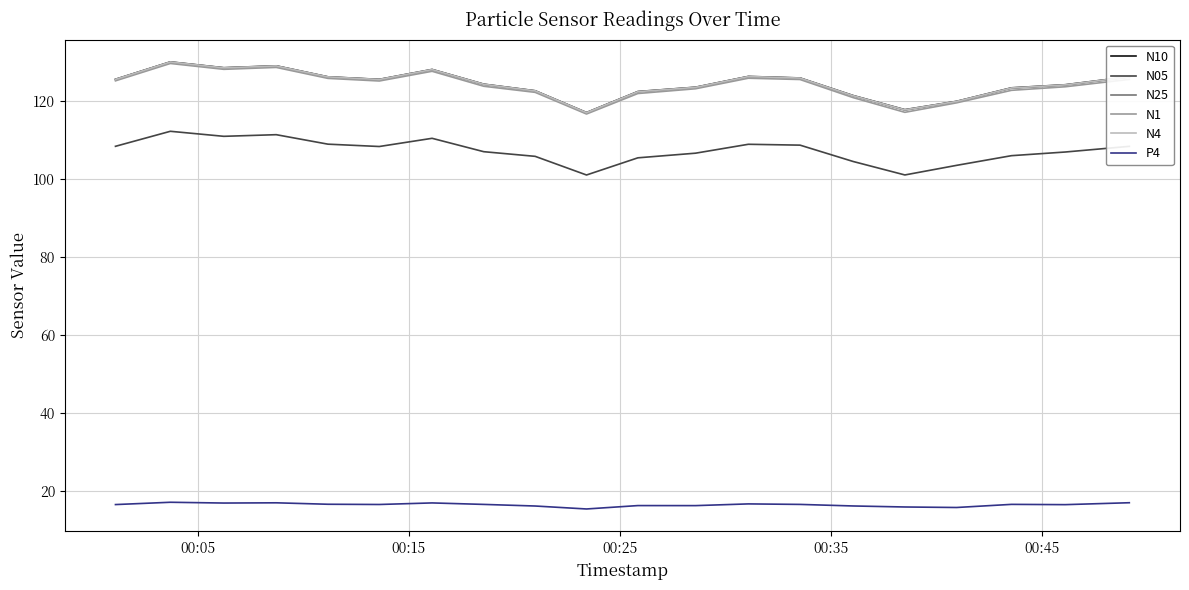

True or false: N05 and N25 cross at least once.

False